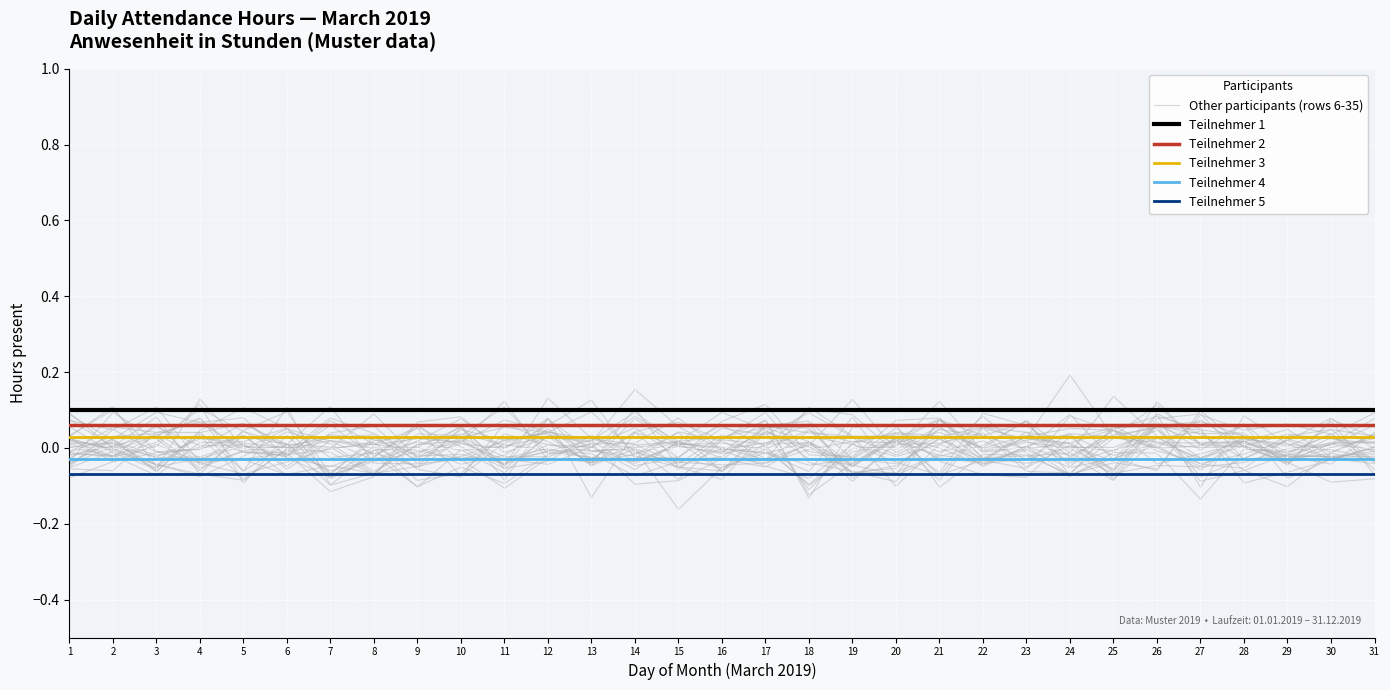

The Other participants (rows 6-35) series shows -0.1 at 29. True or false?

False